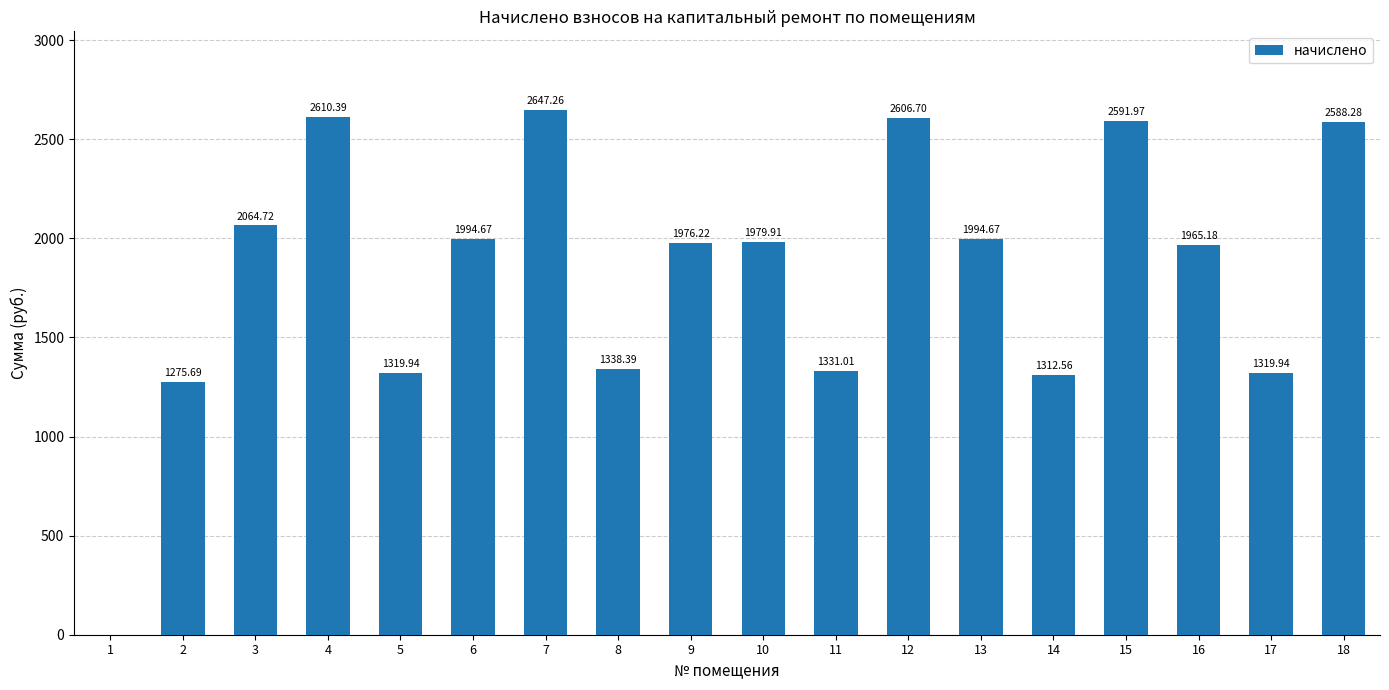

What is the greatest value displayed?

2647.3